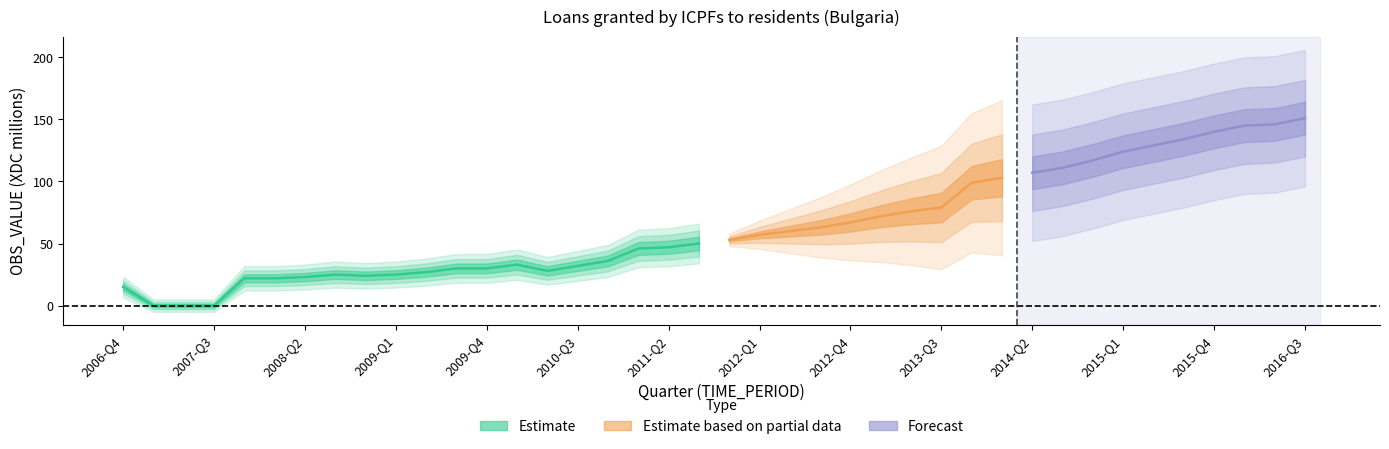

How many values exceed 27?

9